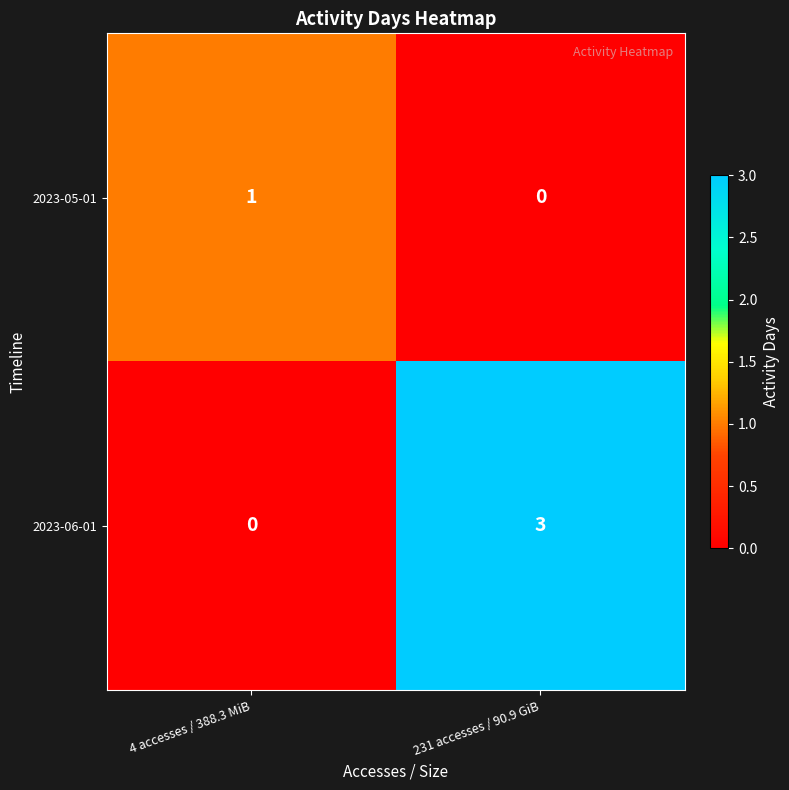

List the series in order of their peak value, lowest first.

2023-05-01, 2023-06-01